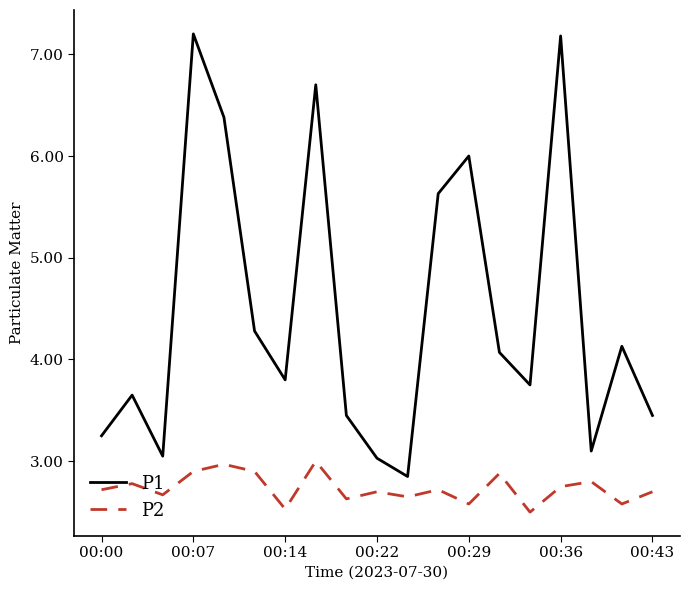

What is the difference between the maximum and minimum values in the P2 series?

0.5